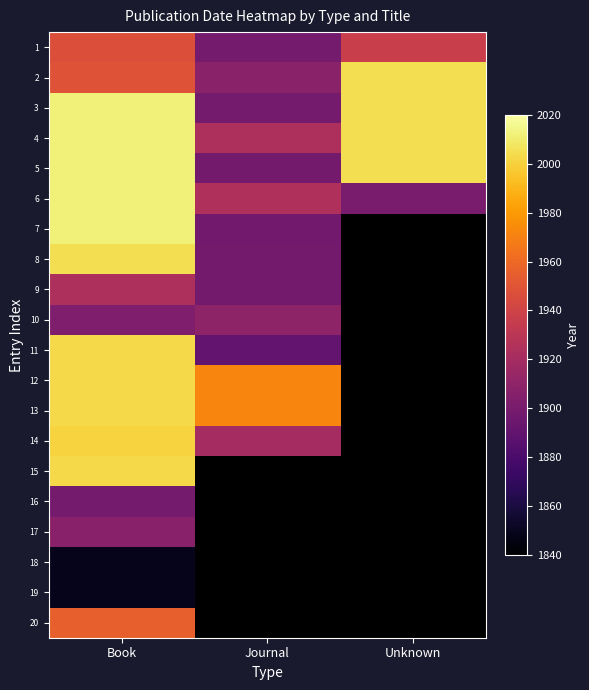

What value does the 9 series have at Journal?

1898.0